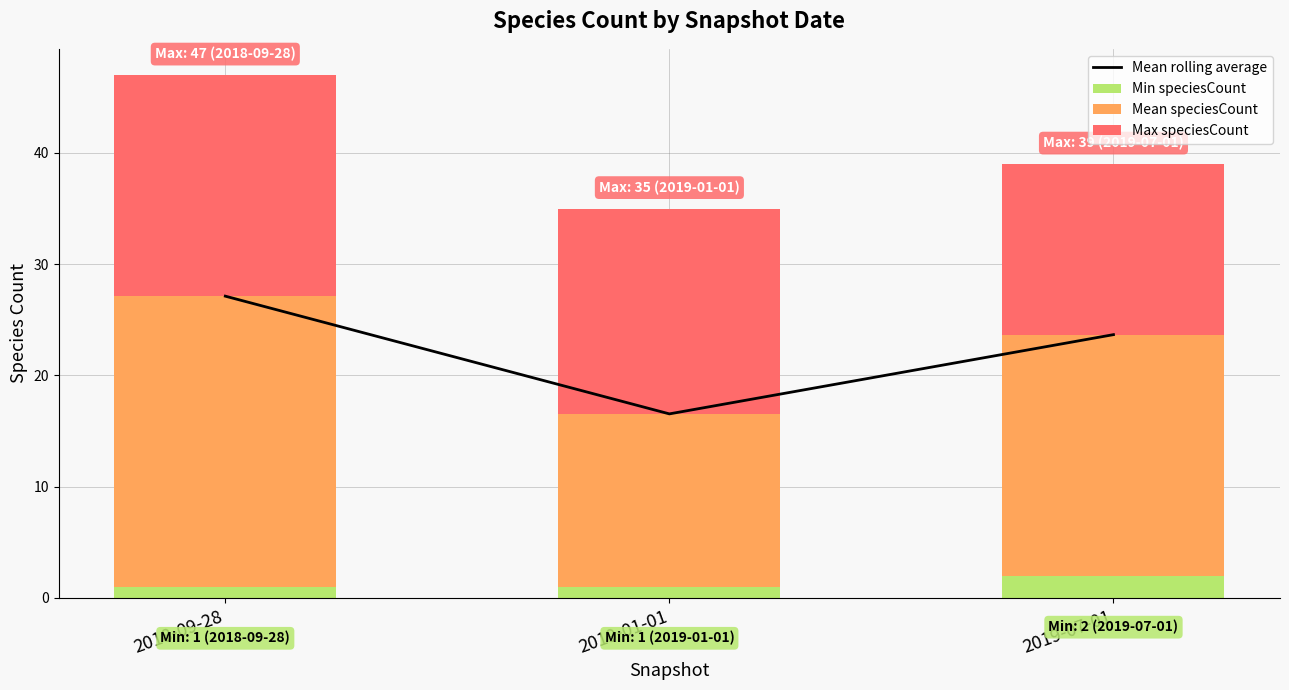

What is the maximum value for Min speciesCount?

2.0